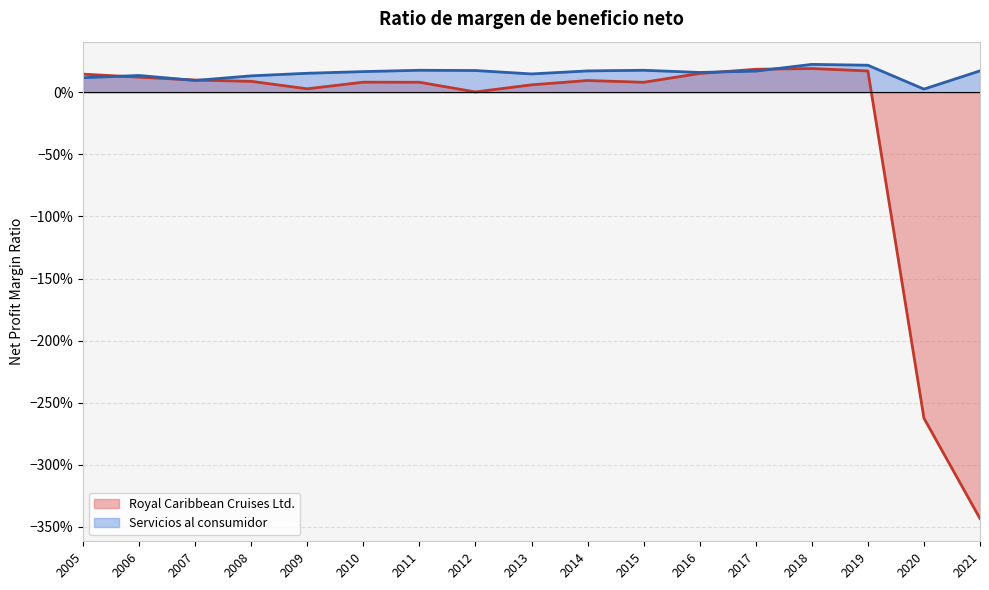

Reading right to left, extract all data points from this chart.

Royal Caribbean Cruises Ltd.: 2005=0.1	2006=0.1	2007=0.1	2008=0.1	2009=0.0	2010=0.1	2011=0.1	2012=0.0	2013=0.1	2014=0.1	2015=0.1	2016=0.2	2017=0.2	2018=0.2	2019=0.2	2020=-2.6	2021=-3.4
Servicios al consumidor: 2005=0.1	2006=0.1	2007=0.1	2008=0.1	2009=0.2	2010=0.2	2011=0.2	2012=0.2	2013=0.1	2014=0.2	2015=0.2	2016=0.2	2017=0.2	2018=0.2	2019=0.2	2020=0.0	2021=0.2